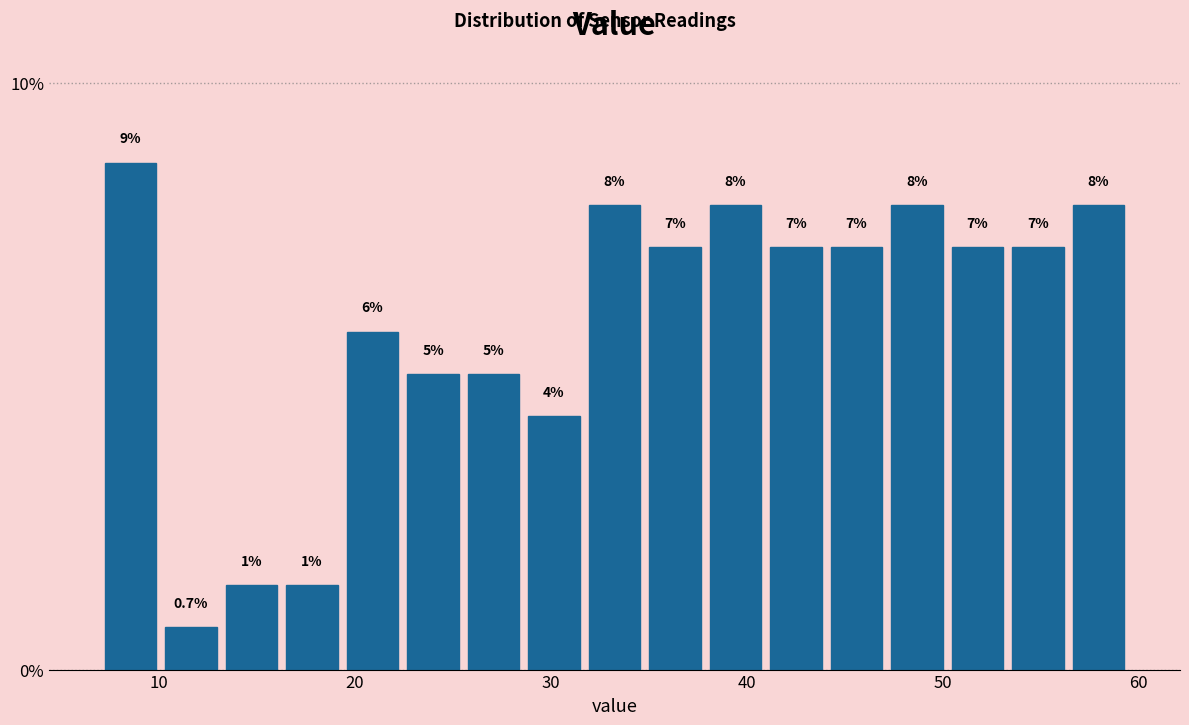

Read against the x-axis, roughly where is the centre of the tallest bar?

9